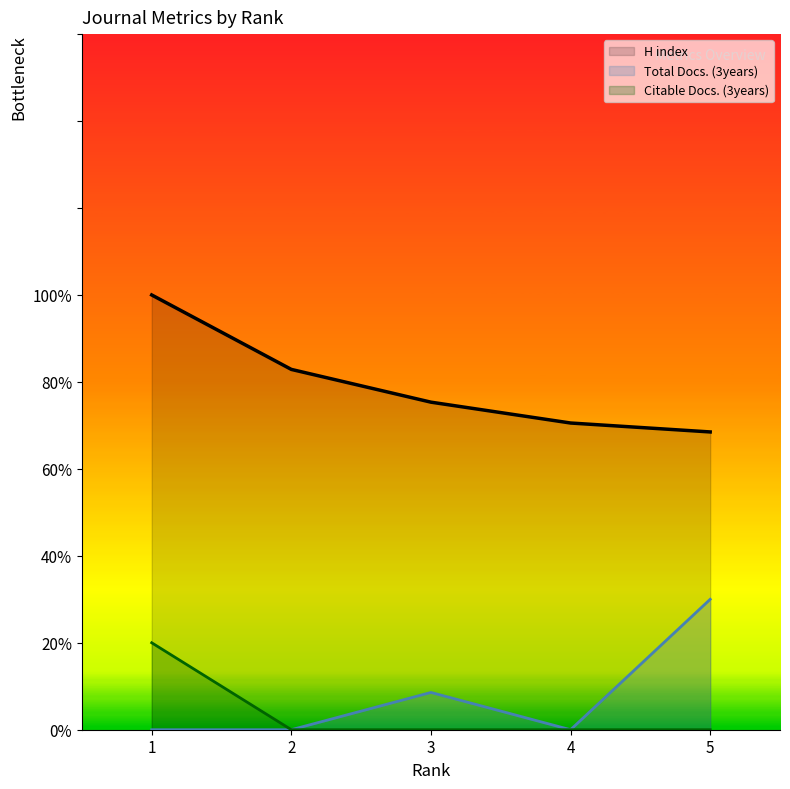

What is the total value across all series at 3?

83.9